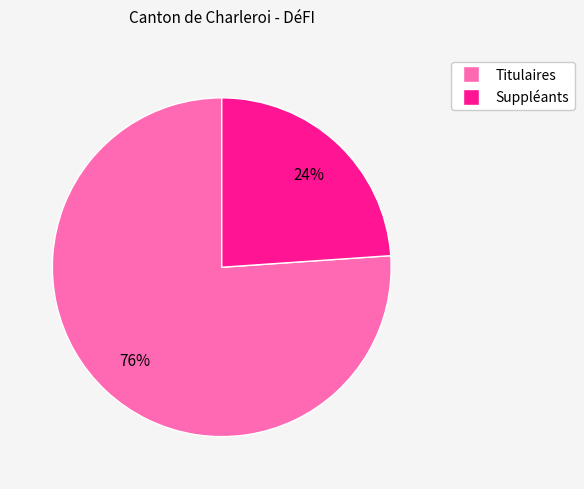

Approximately how many times larger is the value at Suppléants compared to Titulaires?

0.3